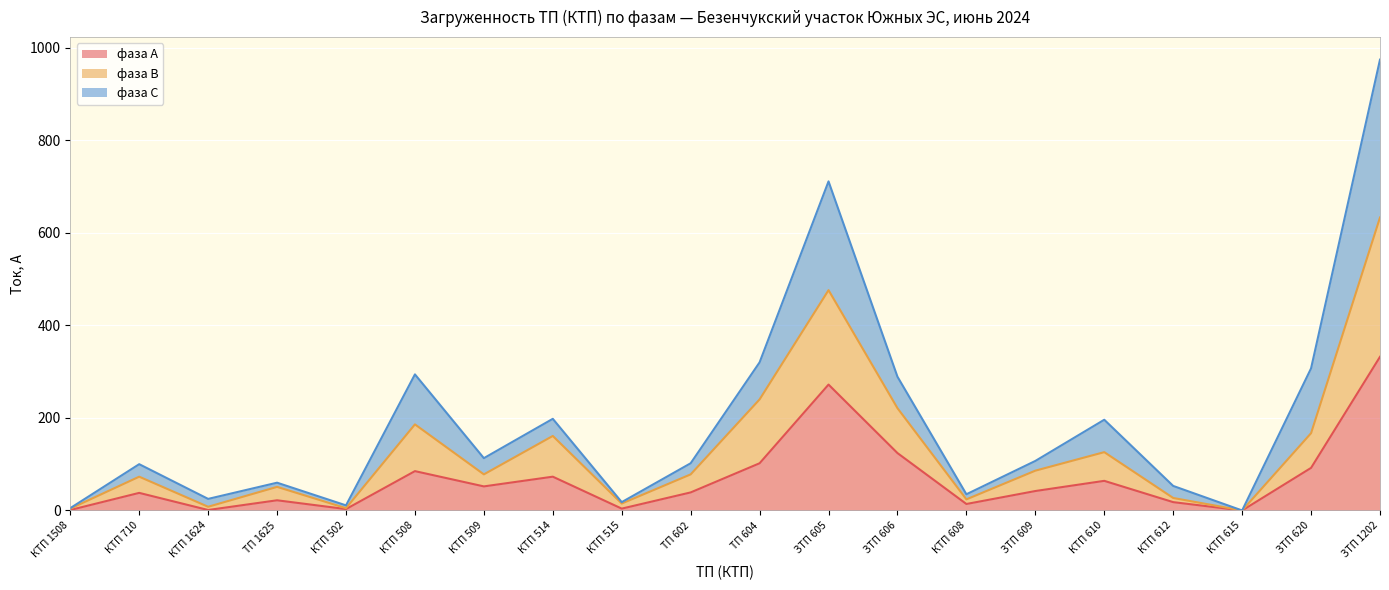

What is the maximum value for фаза А?

332